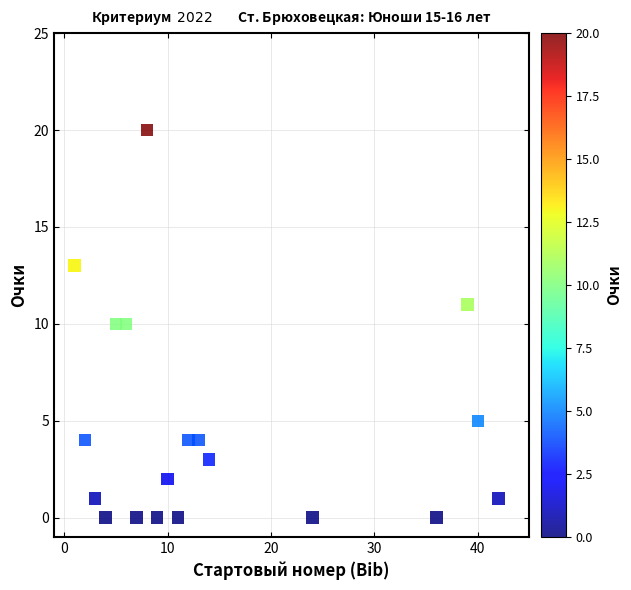

What is the range of X values (max minus min)?

41